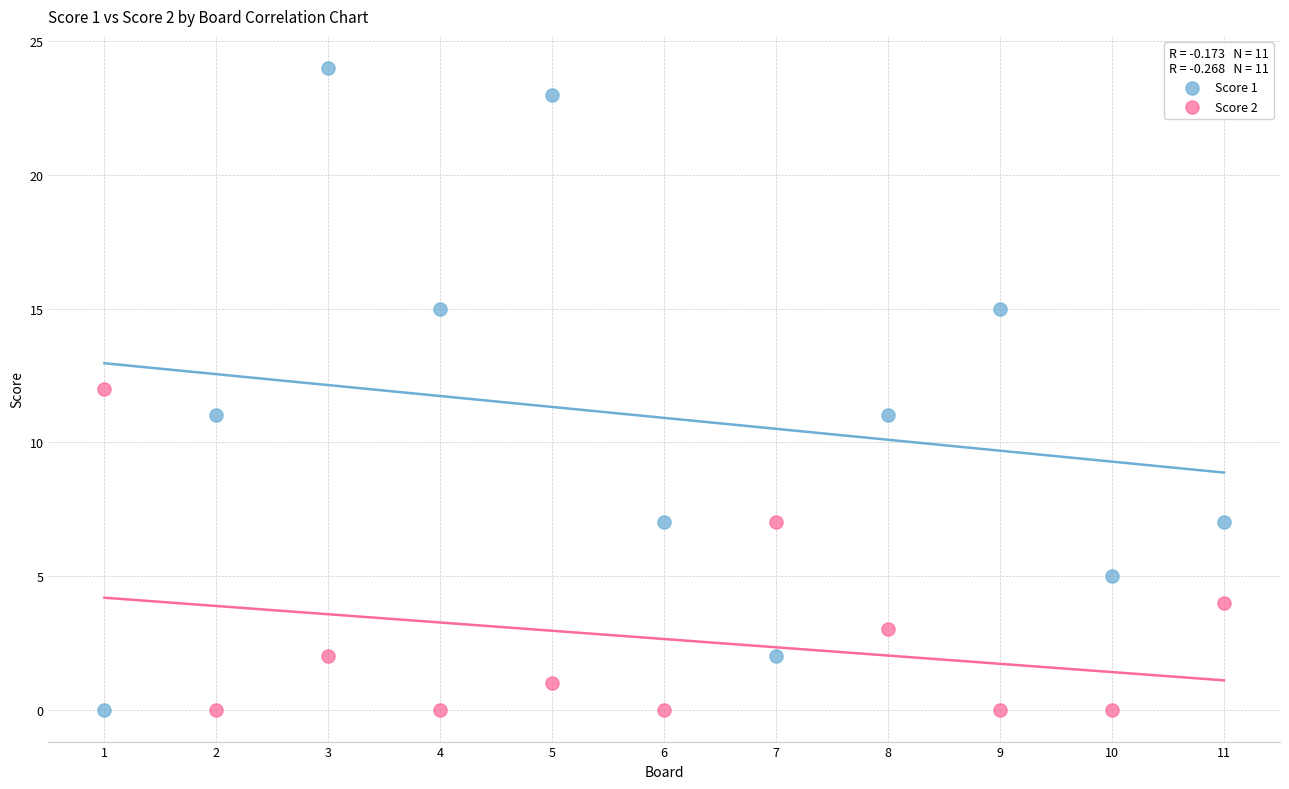

What is the X range (max minus min) for the scatter plot?

10